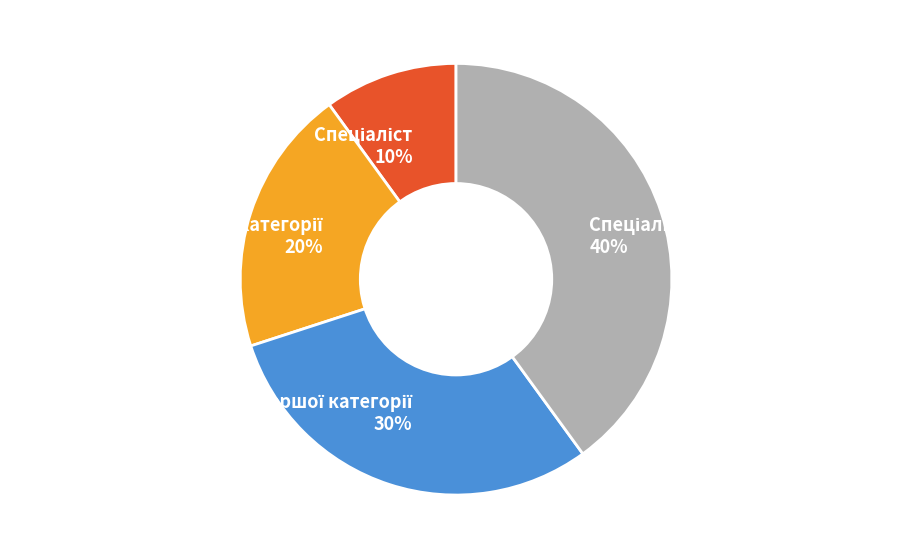

Is there any slice that represents more than half of the pie?

No